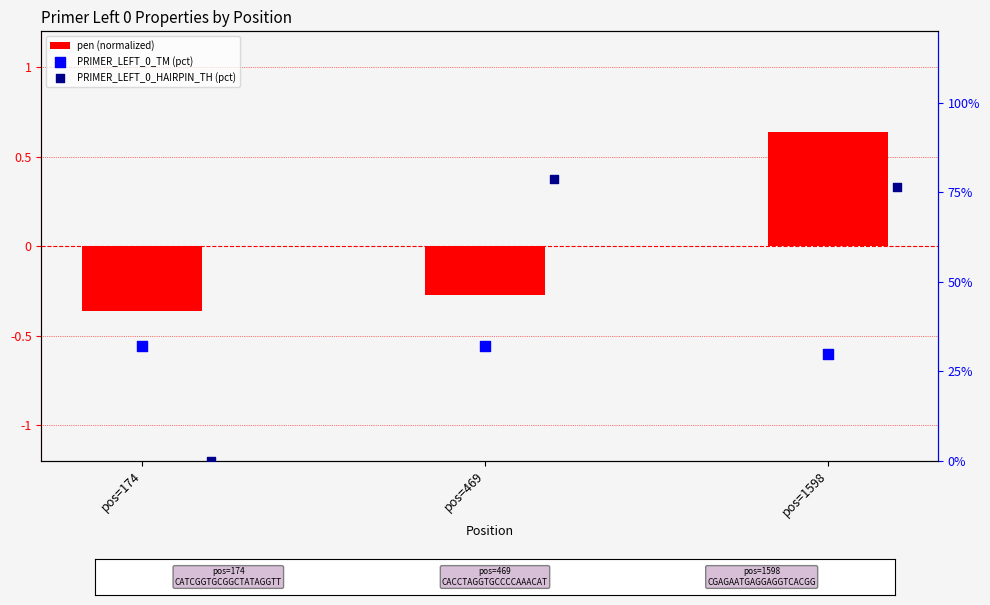

At how many categories does at least one series exceed 34?

2